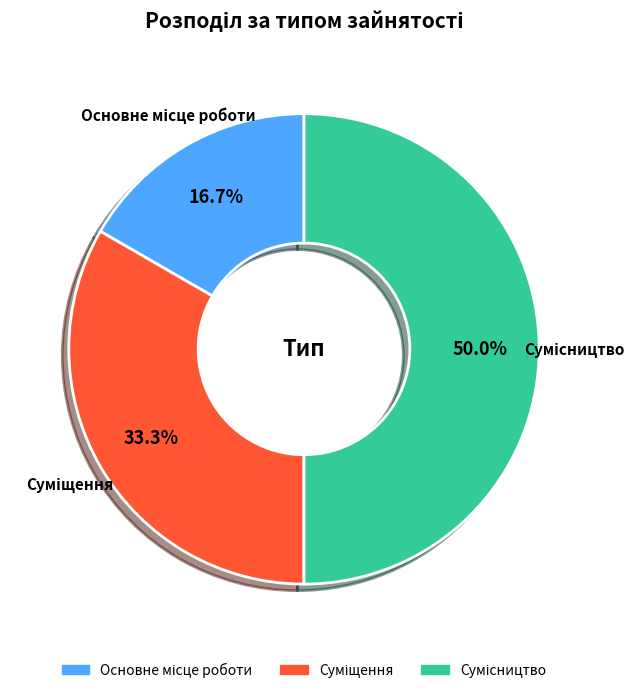

What is the change in value from Основне місце роботи to Сумісництво?

+2